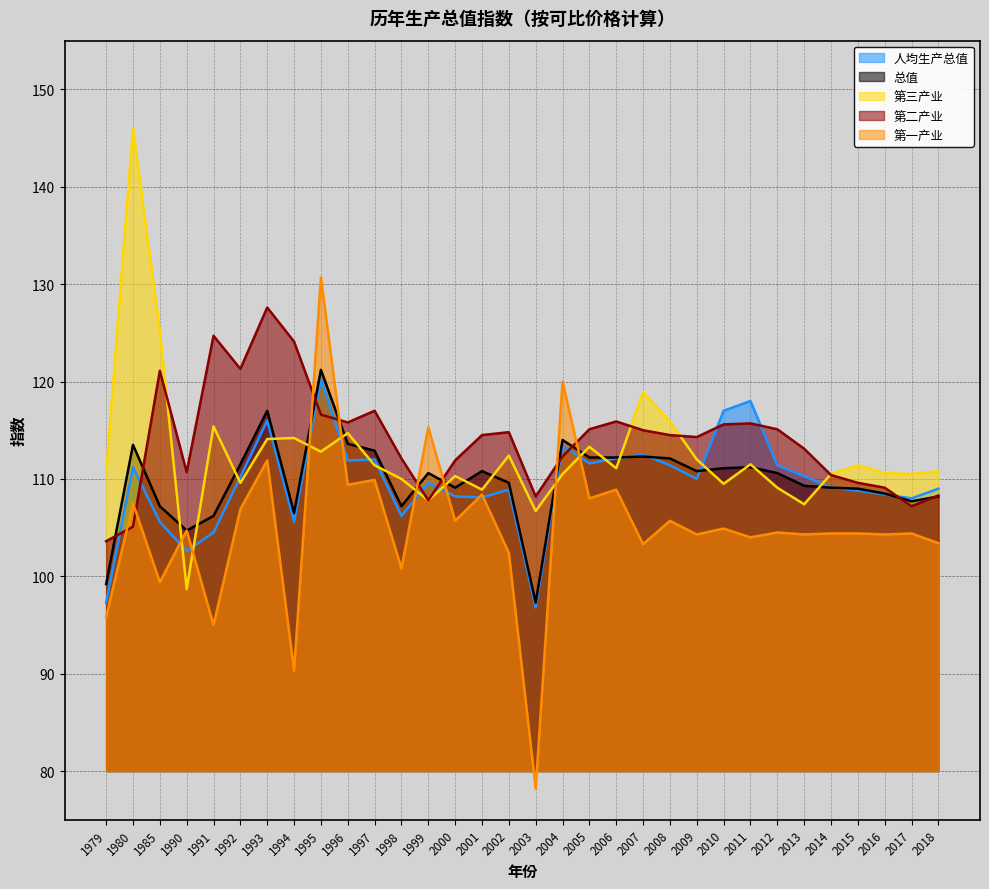

How many values in the 总值 series are below 110?

15